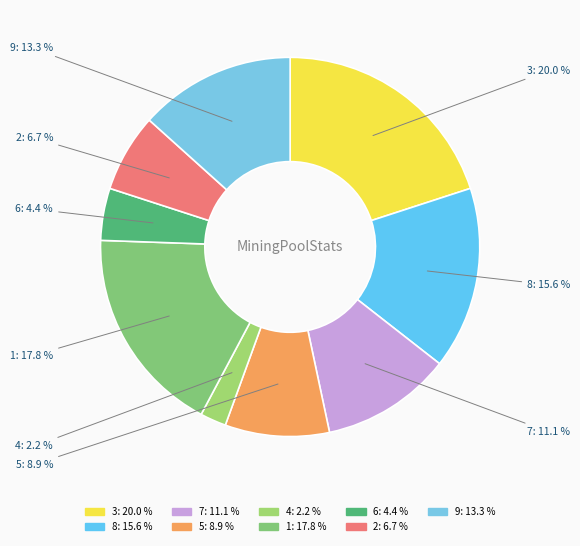

Rank the categories by value from highest to lowest.

3, 1, 8, 9, 7, 5, 2, 6, 4